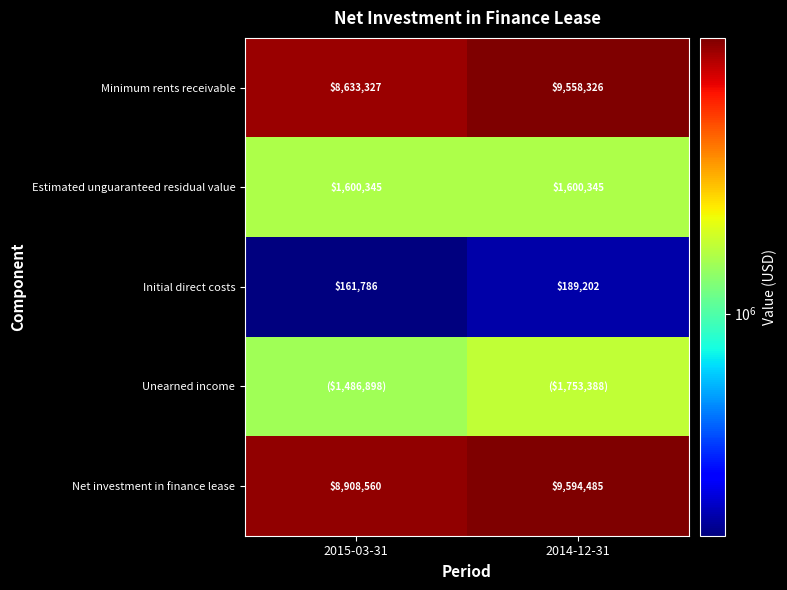

What is the total value across all series at 2015-03-31?

20790916